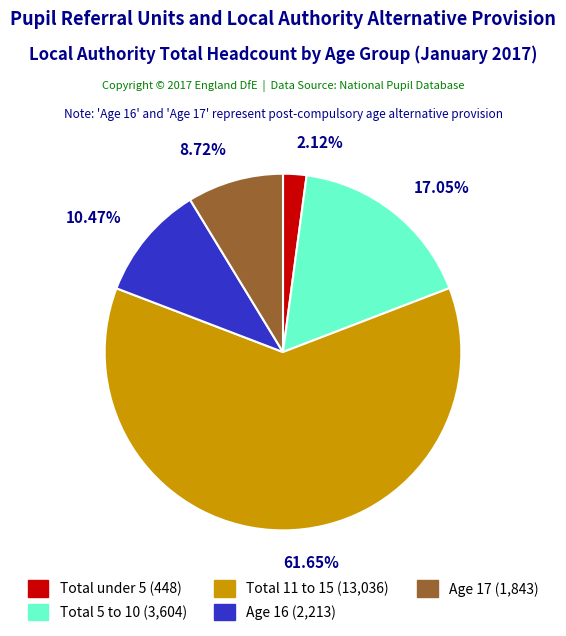

Is it true that Total 5 to 10 is 5% of the pie?

False